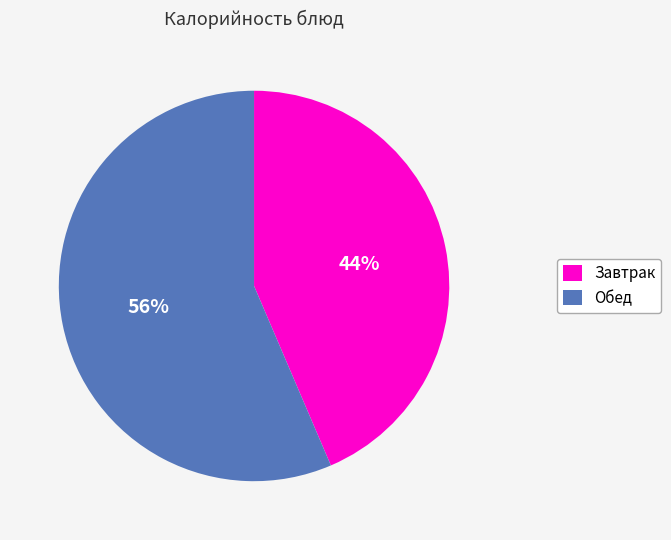

Is there a majority slice in this chart?

Yes